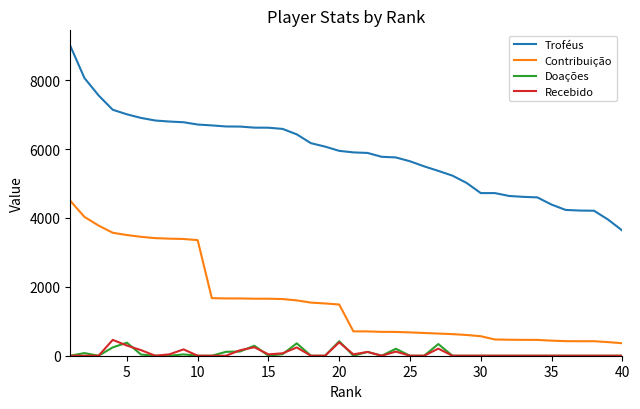

True or false: Contribuição and Troféus intersect in this chart.

False